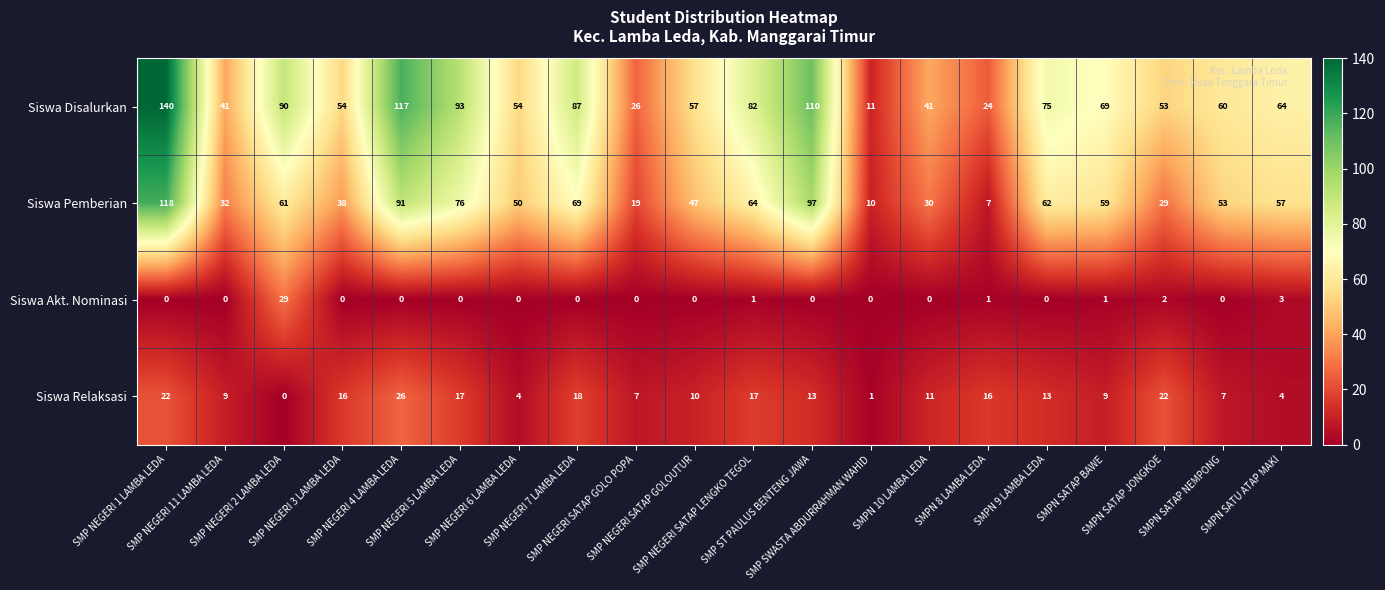

At which category is the sum across all series the highest?

SMP NEGERI 1 LAMBA LEDA